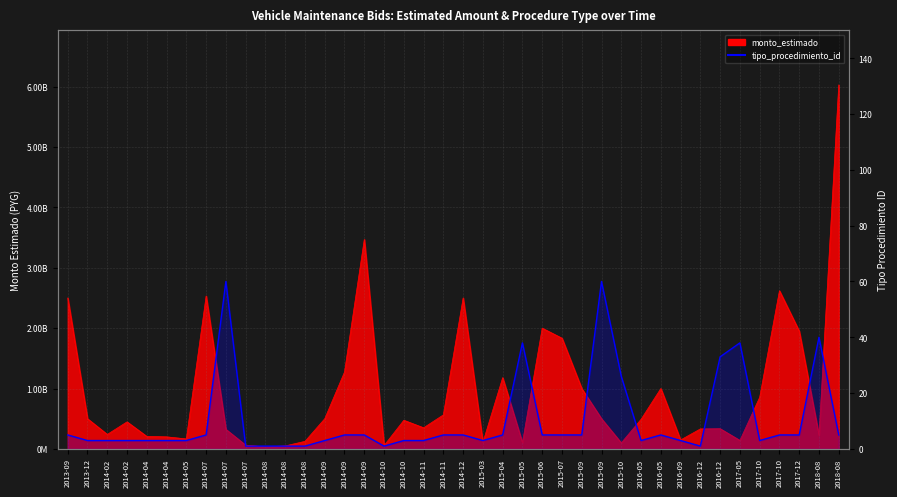

How many points are lower than both their immediate neighbors (excluding endpoints)?

5